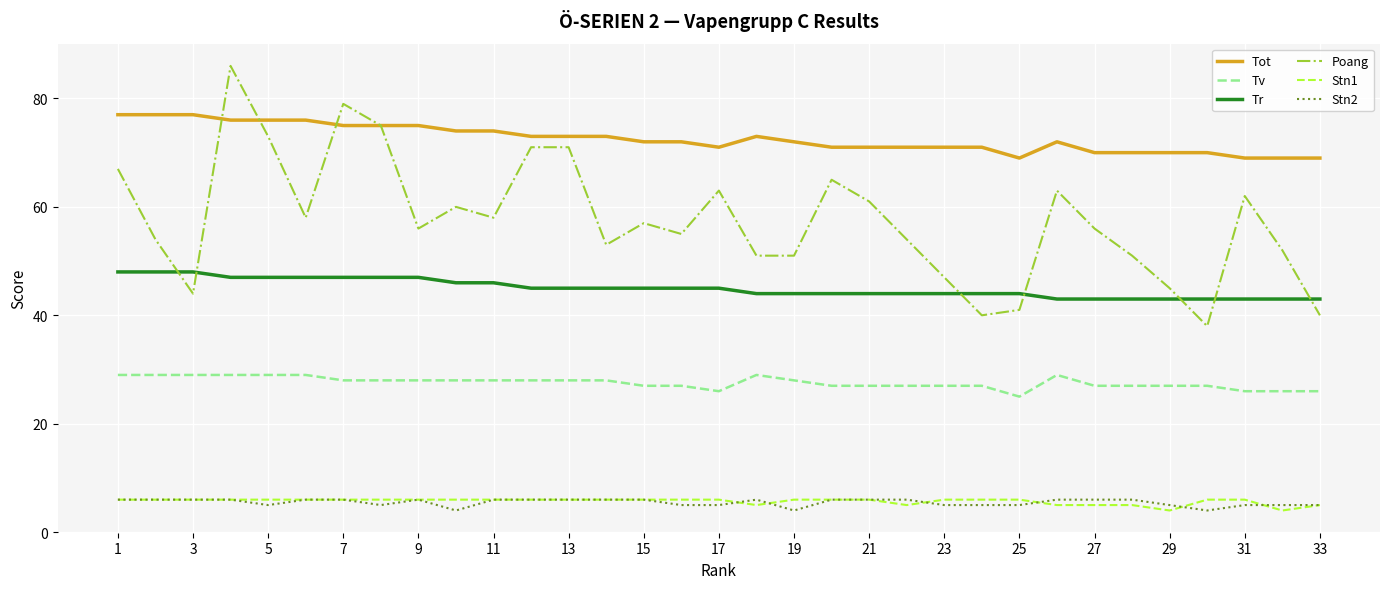

True or false: Tr and Tot cross at least once.

False